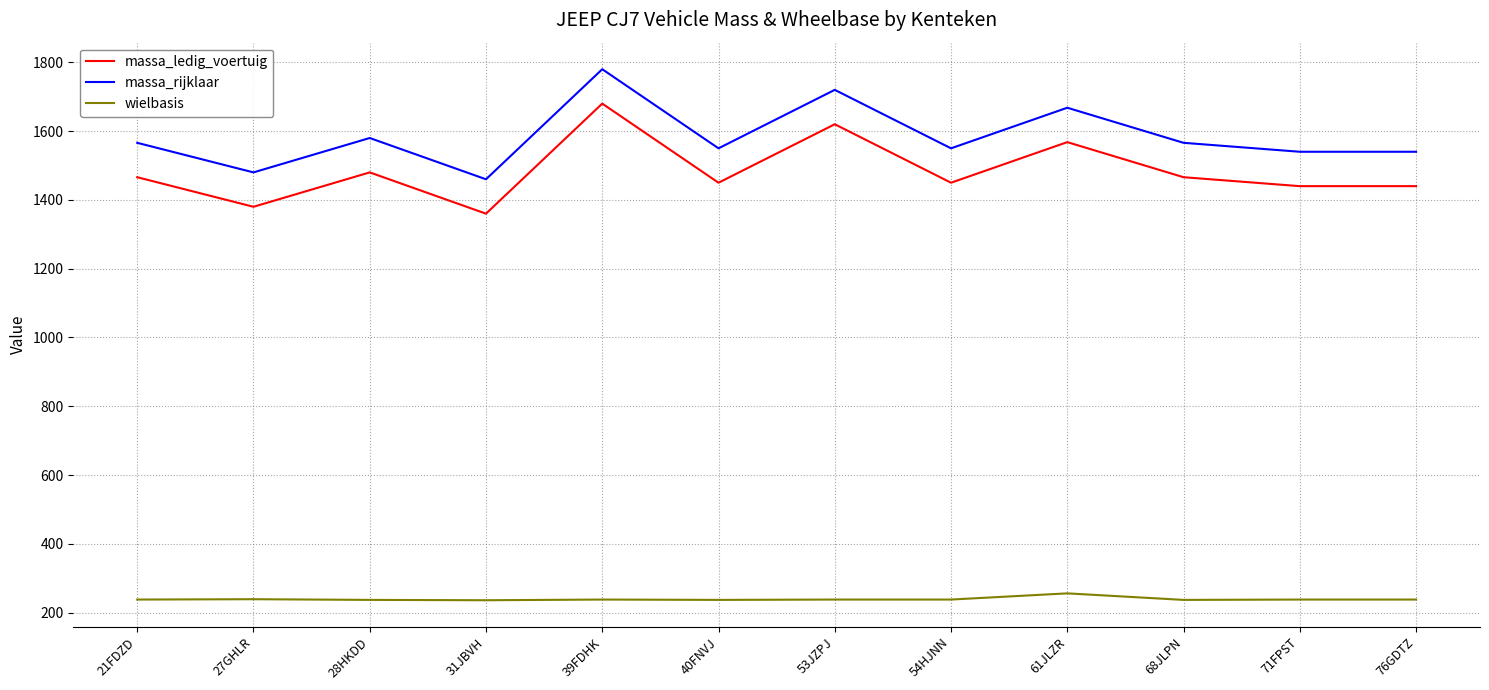

Which series has the largest total across all categories?

massa_rijklaar